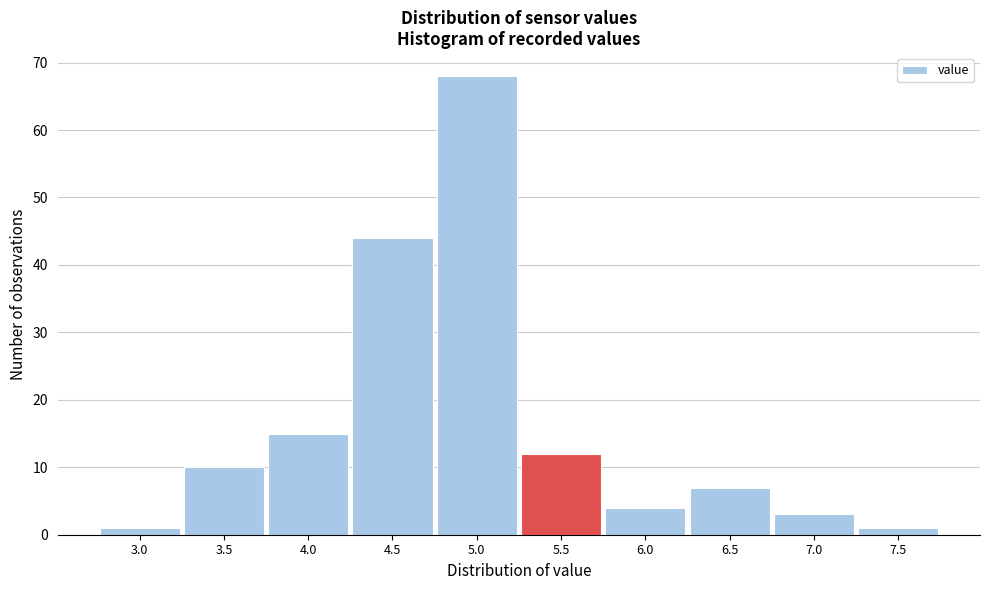

Reading left to right, extract all data points from this chart.

1	10	15	44	68	12	4	7	3	1